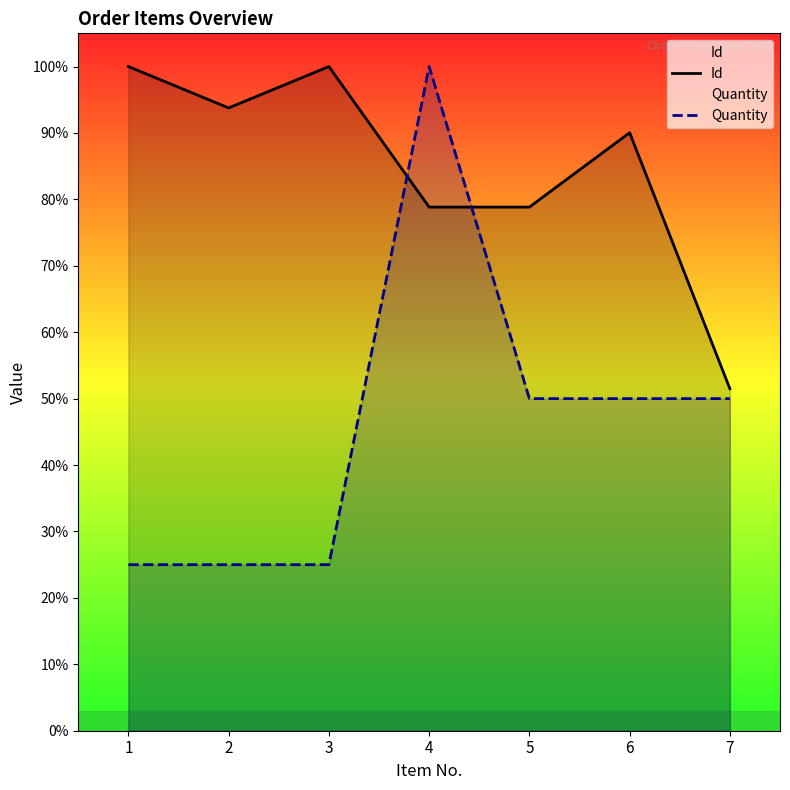

How many data points in Quantity are above 50?

1